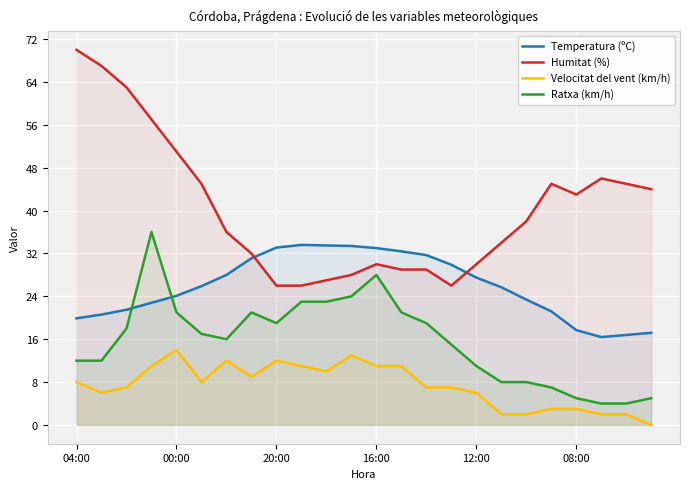

How many series are shown in this chart?

4